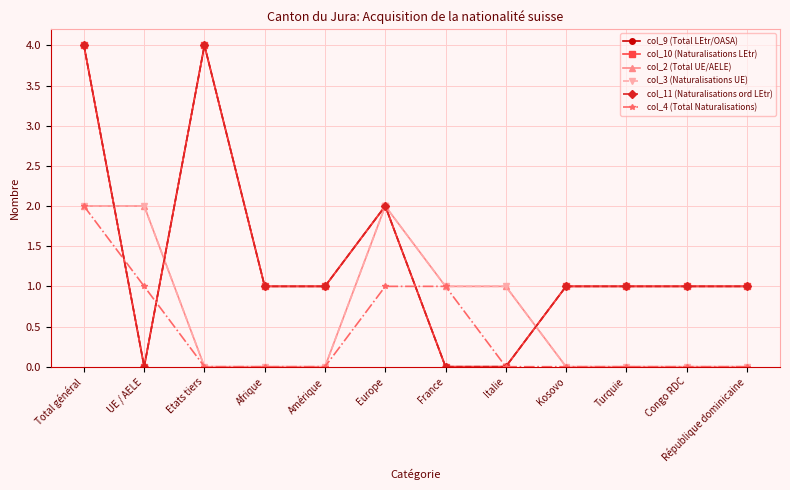

Where do col_9 (Total LEtr/OASA) and col_2 (Total UE/AELE) first cross each other?

Total général and UE / AELE